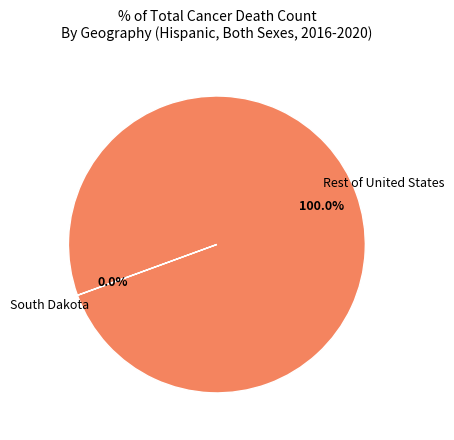

Is there a majority slice in this chart?

Yes